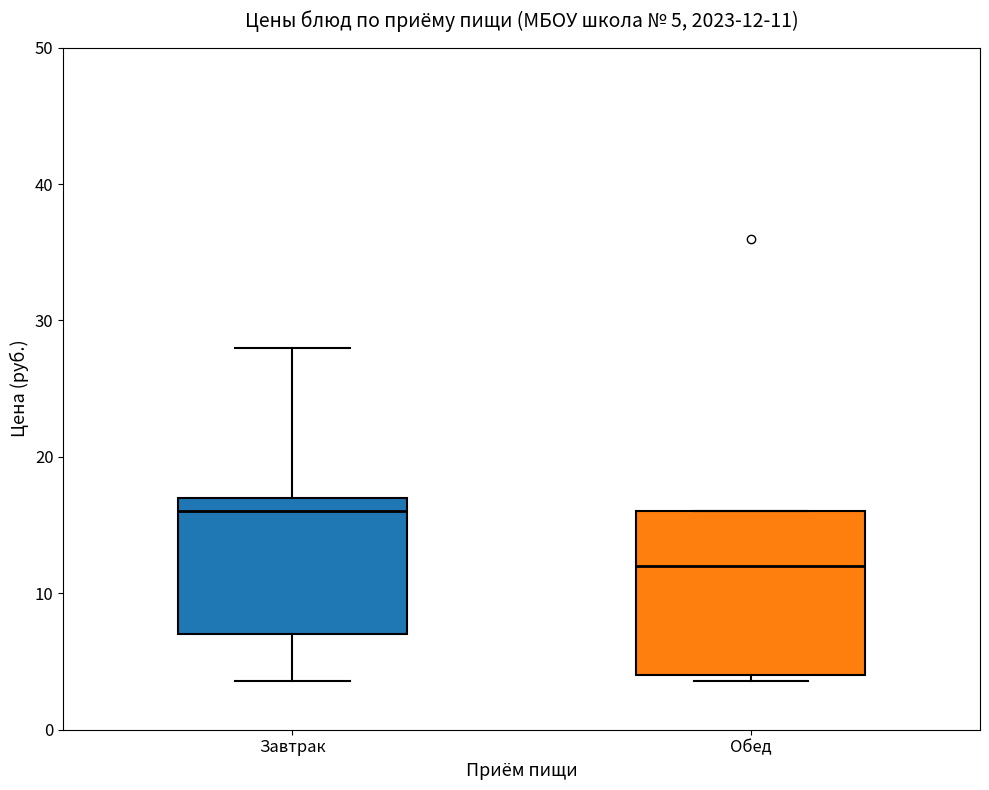

Which box's median line is the lowest?

Обед